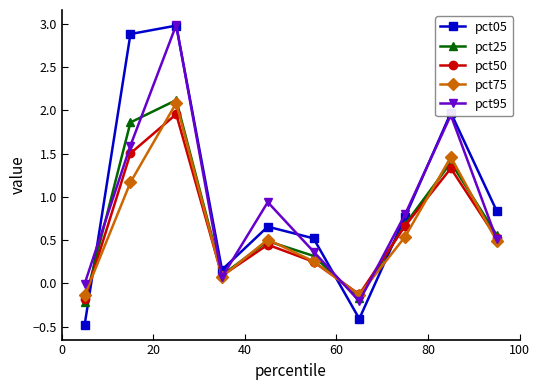

Does the chart have visible grid lines?

No